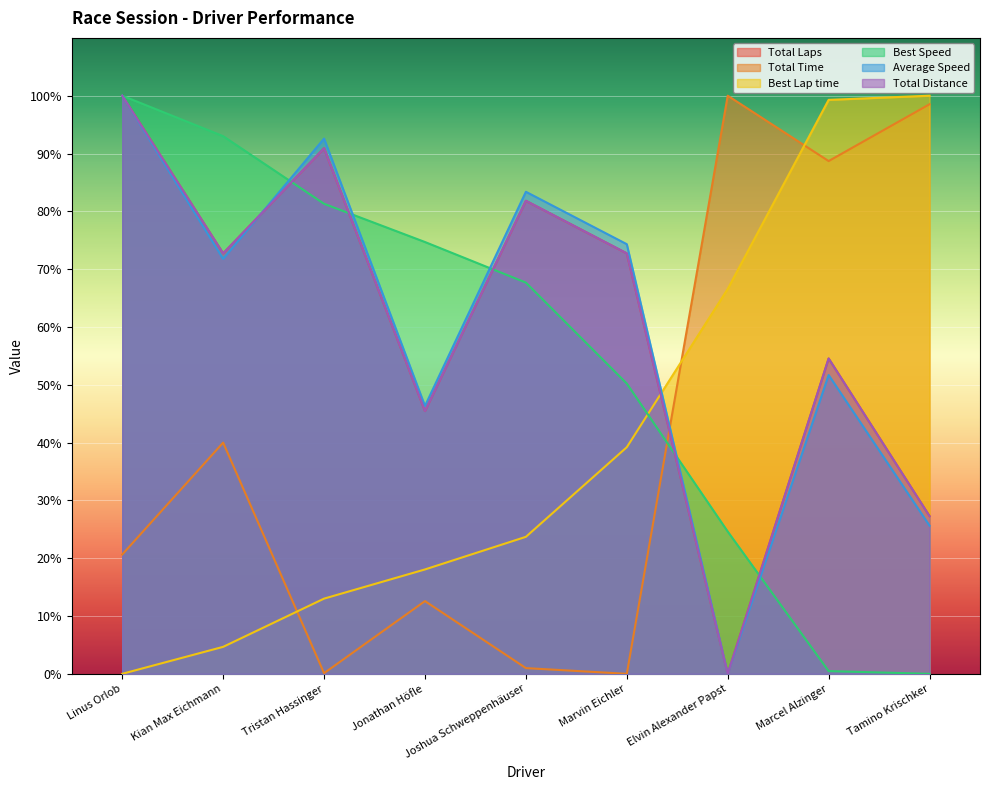

What are all the series names shown in the legend?

Total Laps, Total Time, Best Lap time, Best Speed, Average Speed, Total Distance